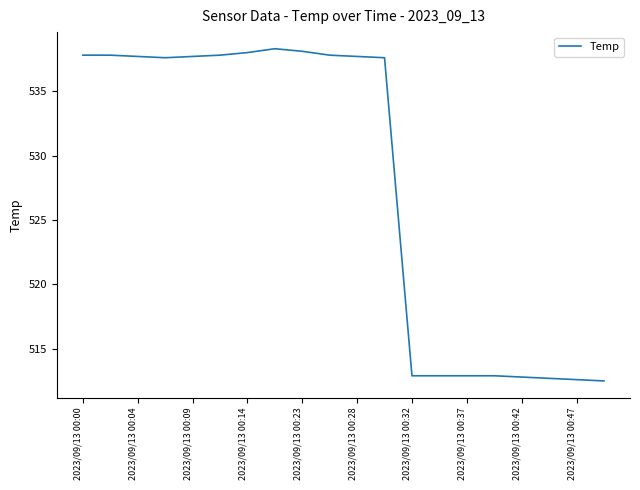

What is the greatest value displayed?

538.3